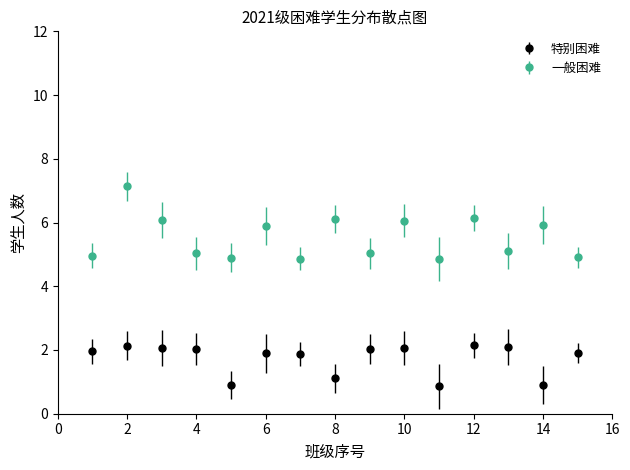

True or false: 特别困难 and 一般困难 cross at least once.

False